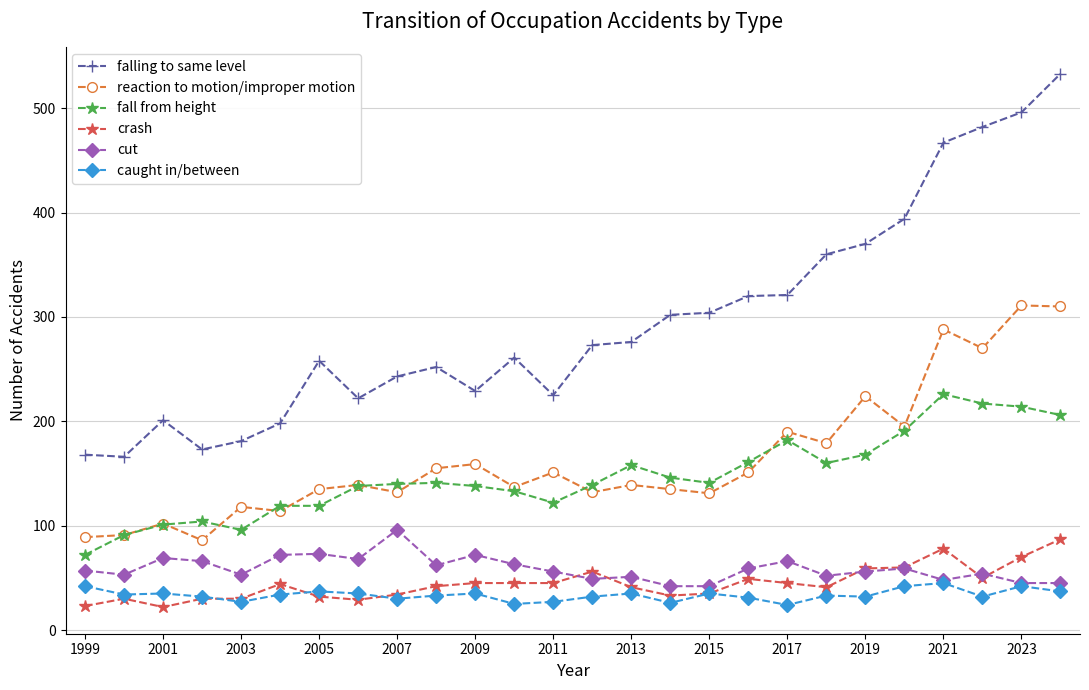

True or false: fall from height has more than 2 points higher than both neighbors.

True